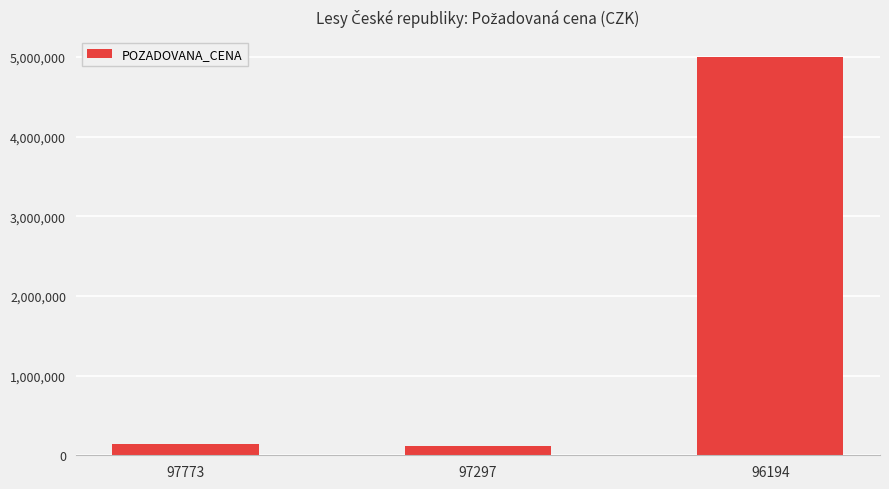

What is the change in value from 97773 to 96194?

+4860000